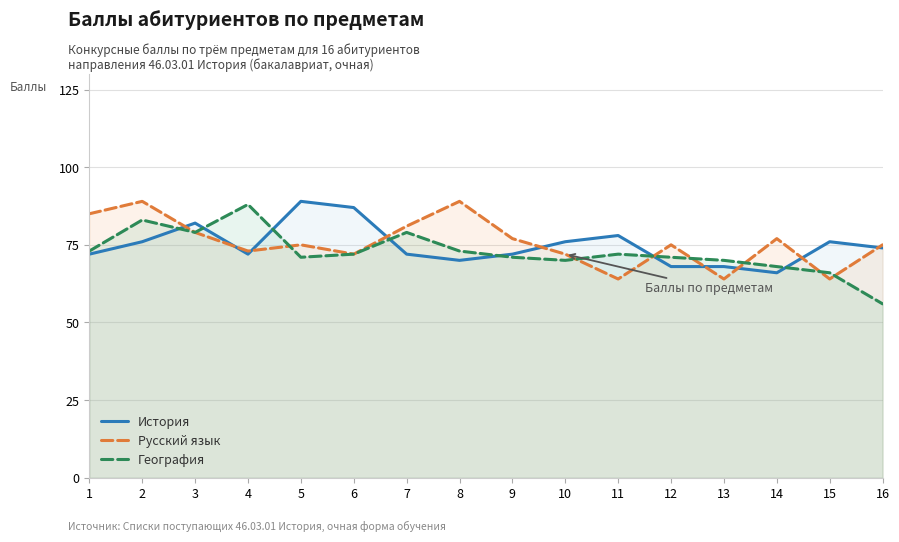

Rank the series by their maximum value, from highest to lowest.

История, Русский язык, География